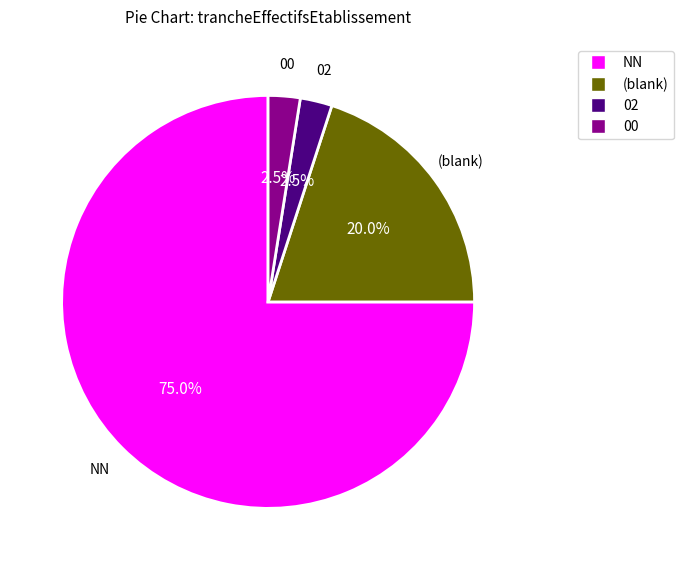

Is there any slice that represents more than half of the pie?

Yes